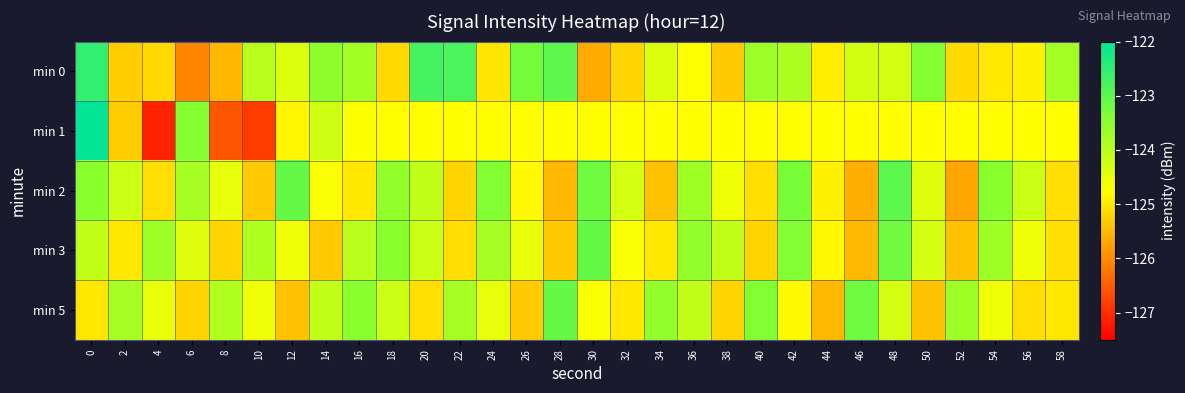

Which series has the widest spread of values?

min 1